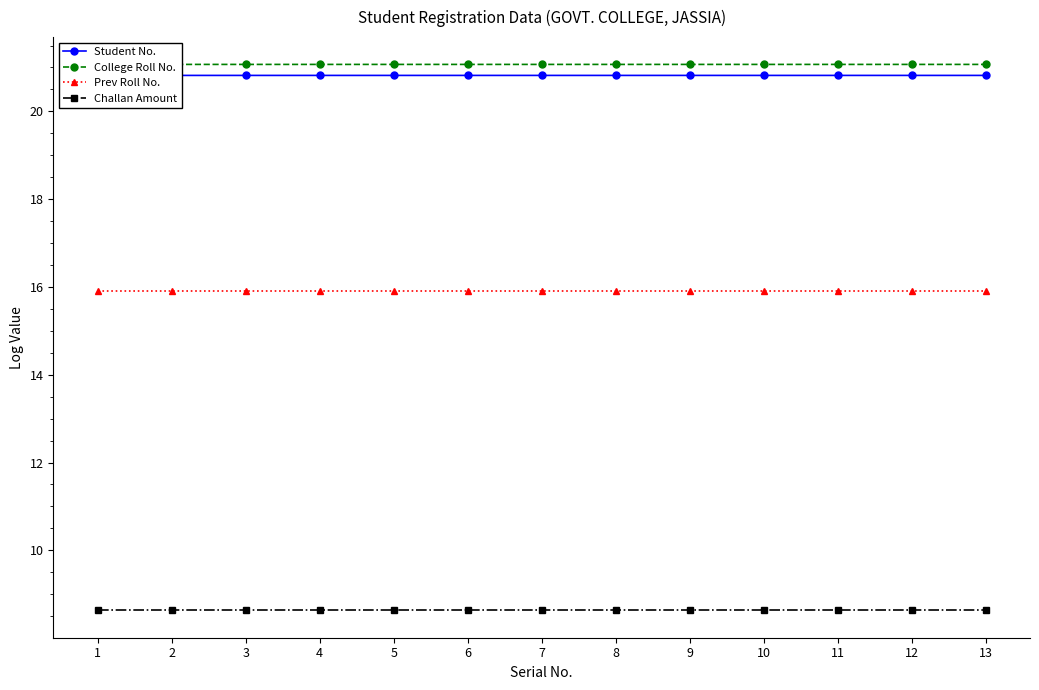

What is the average value of the Prev Roll No. series?

15.9